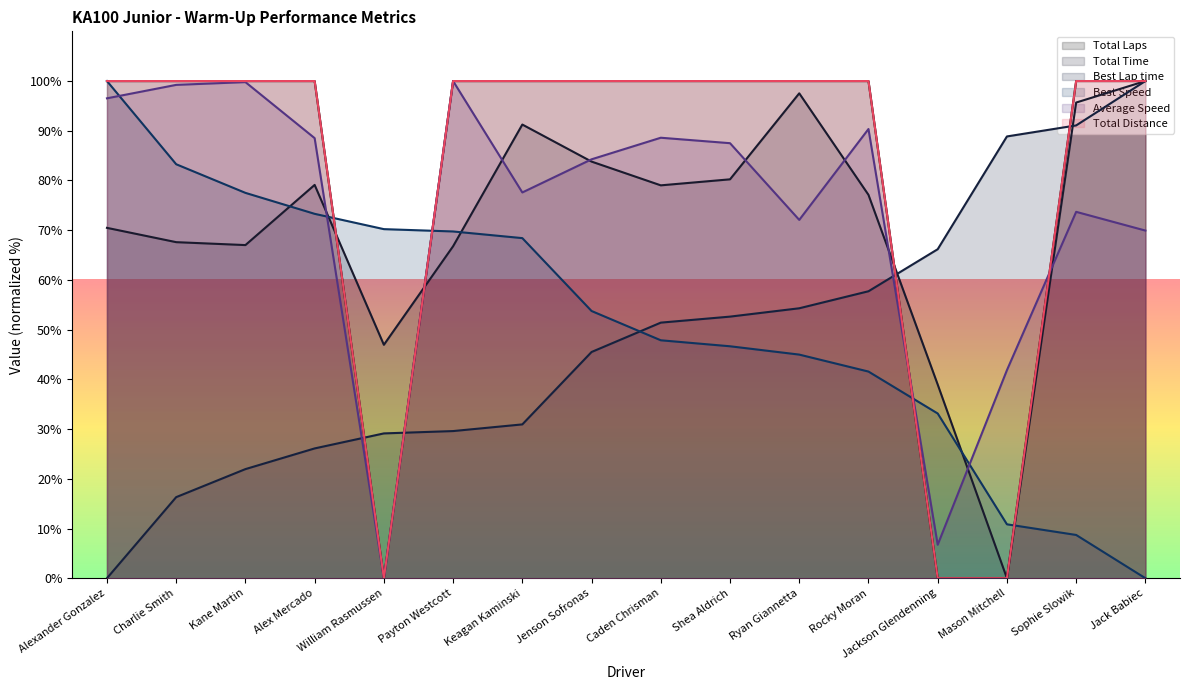

At how many categories does at least one series exceed 68?

15